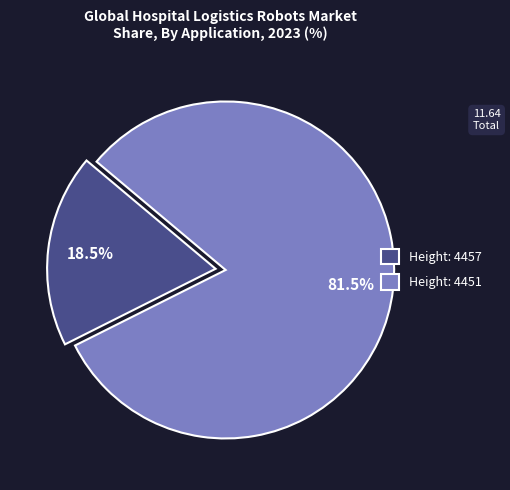

Which slice is the smallest?

Height: 4457